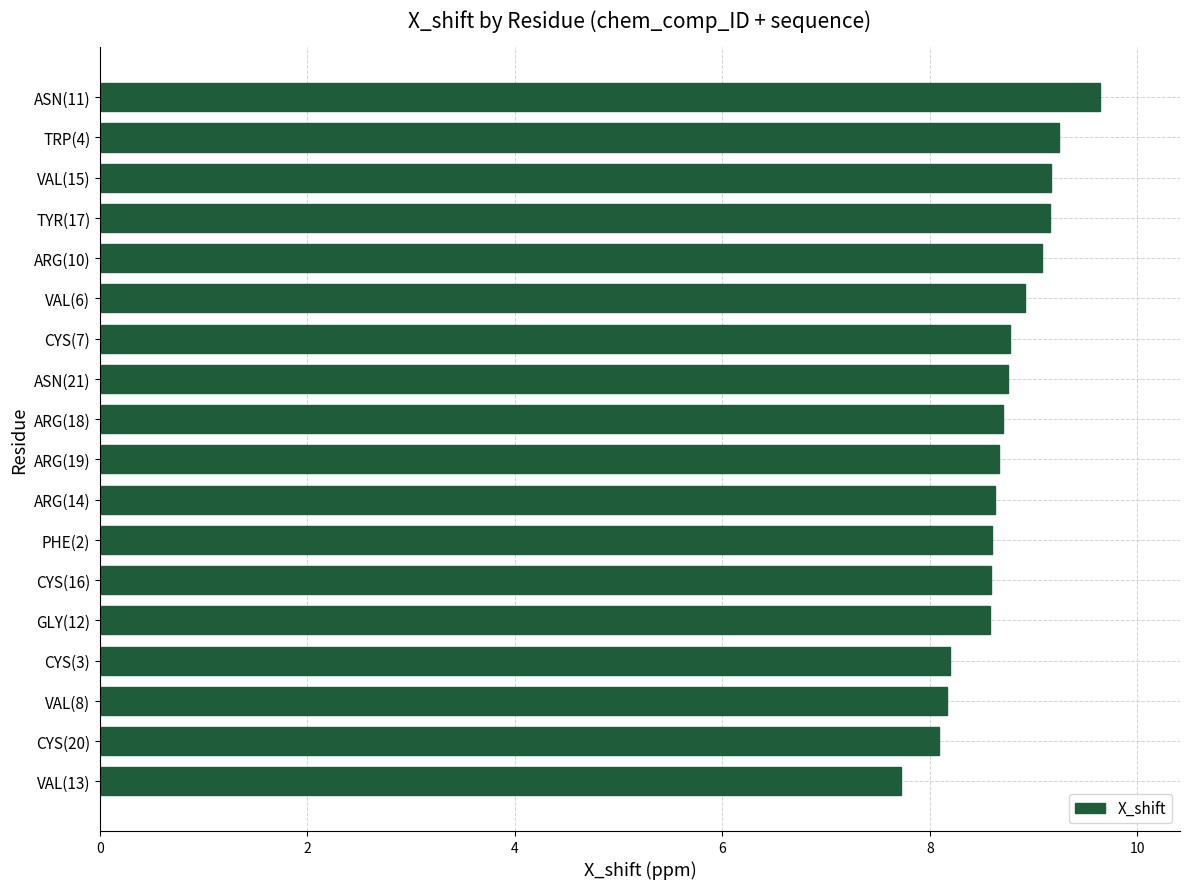

How many bars are there in total?

18